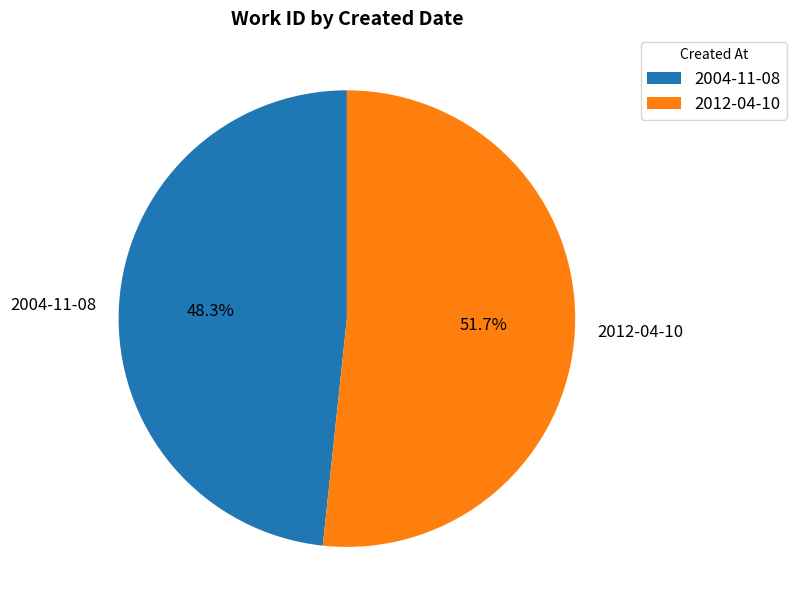

Does 2012-04-10 represent more than half of the total?

Yes